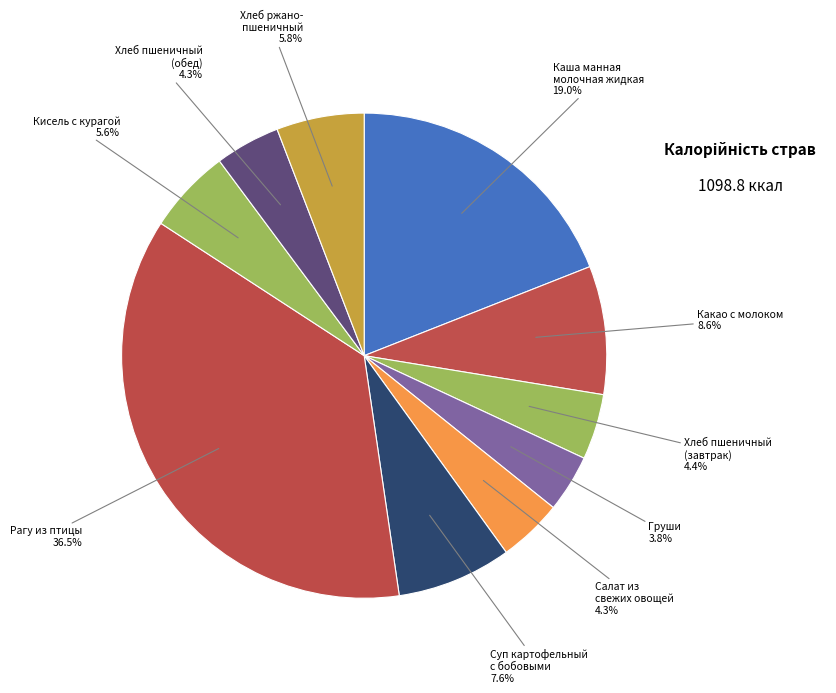

How many segments does this pie chart have?

10